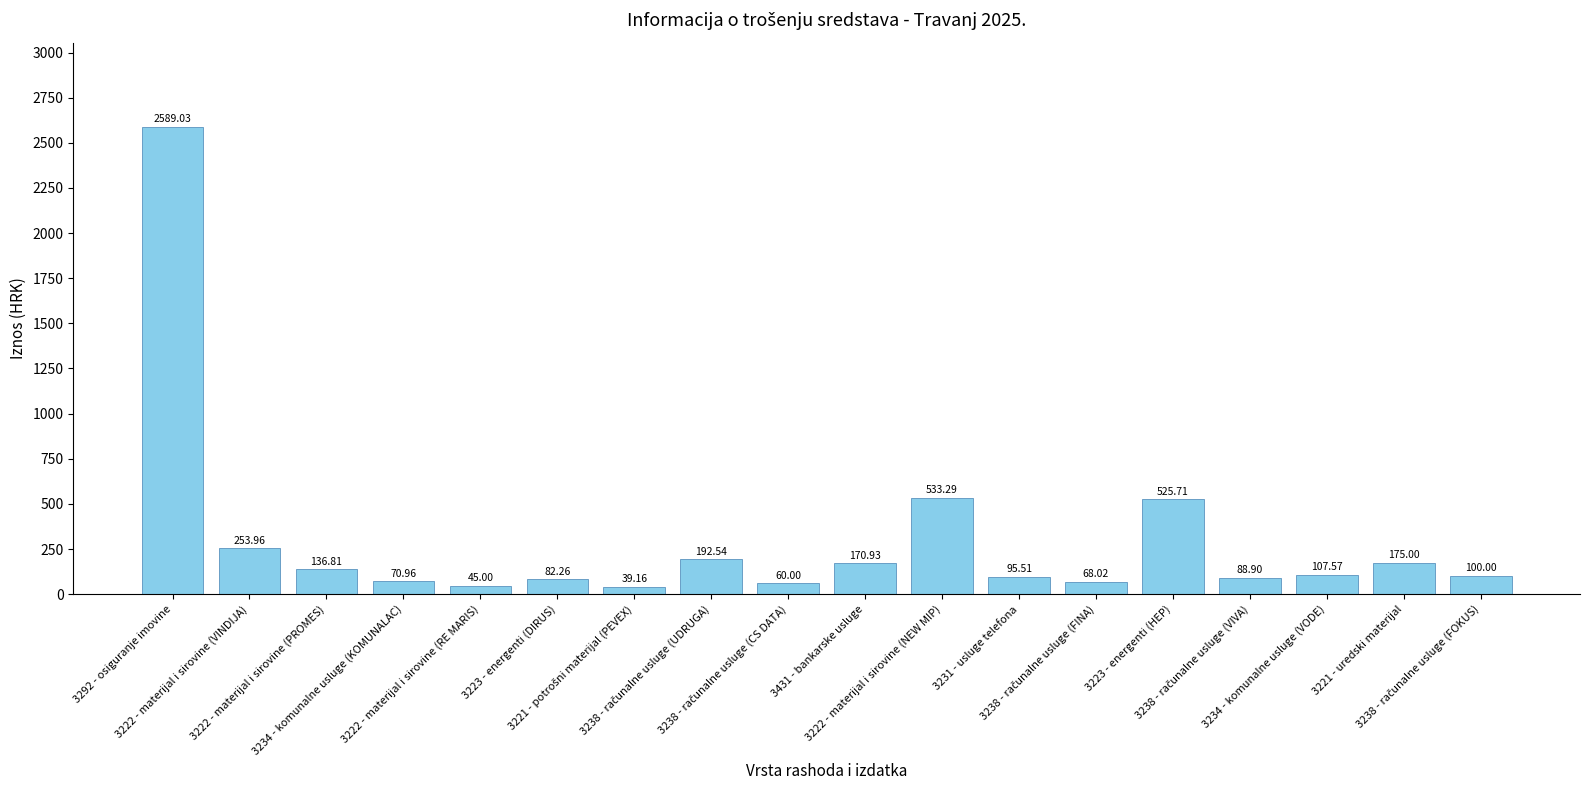

What is the smallest value displayed?

39.2